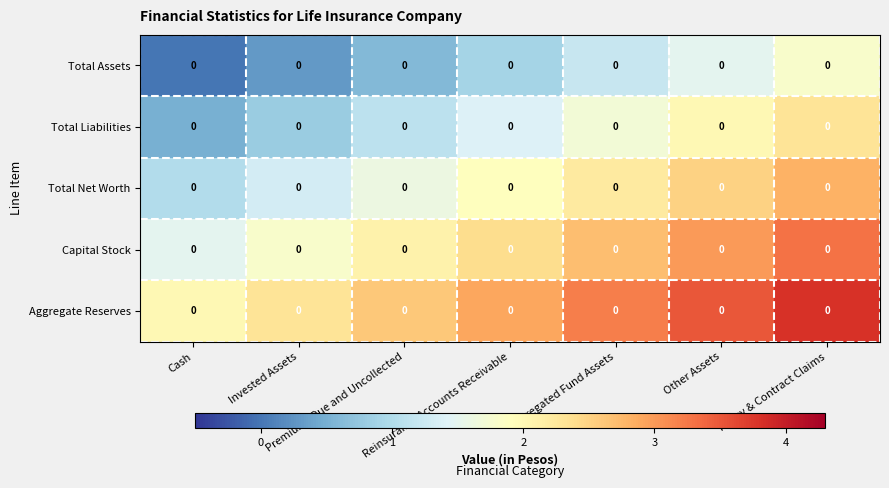

Between Invested Assets and Reinsurance Accounts Receivable, which series saw the biggest shift?

row_4